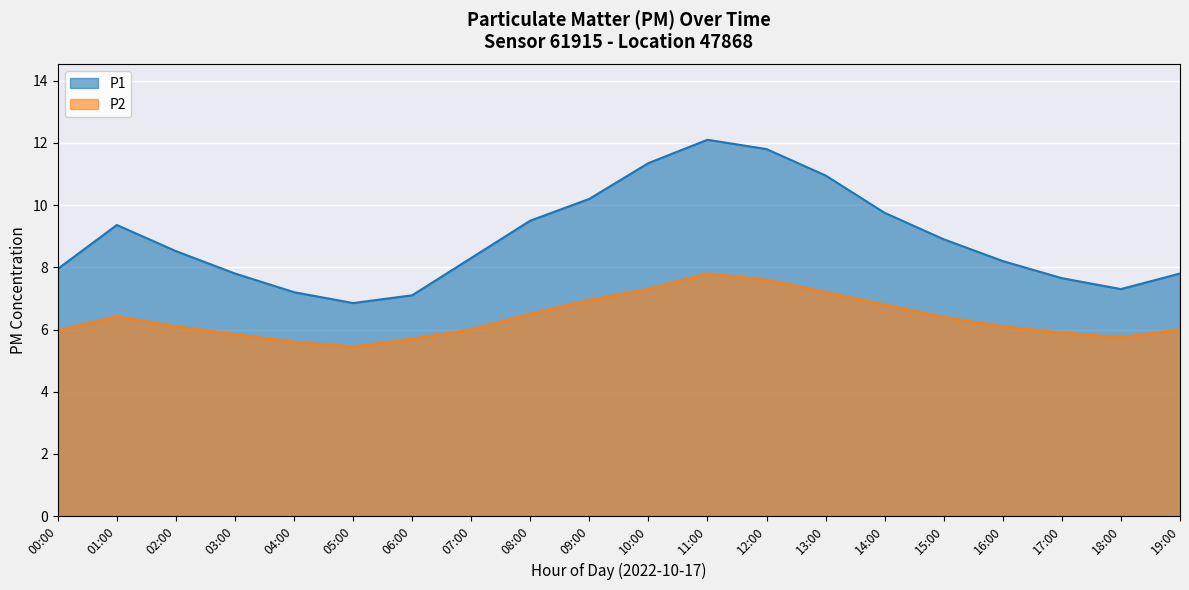

Does the chart display data point markers on the line(s)?

No